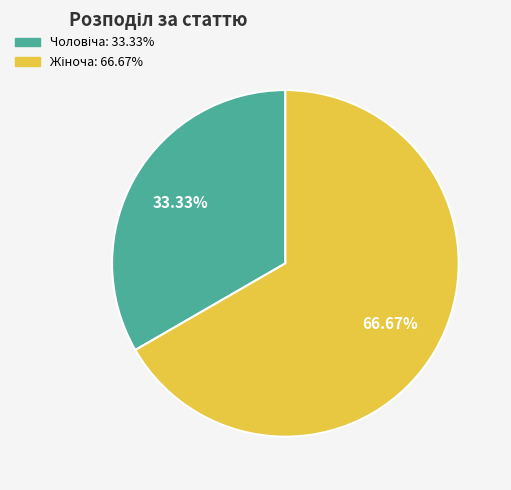

Is there any slice that represents more than half of the pie?

Yes